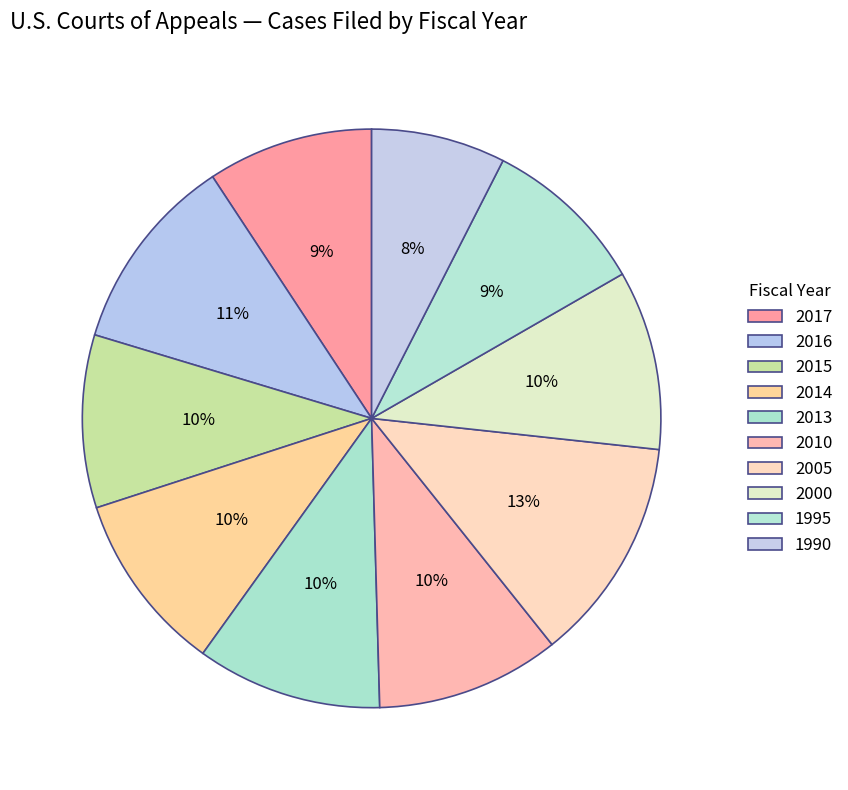

To the nearest percent, what is the average slice percentage?

10%